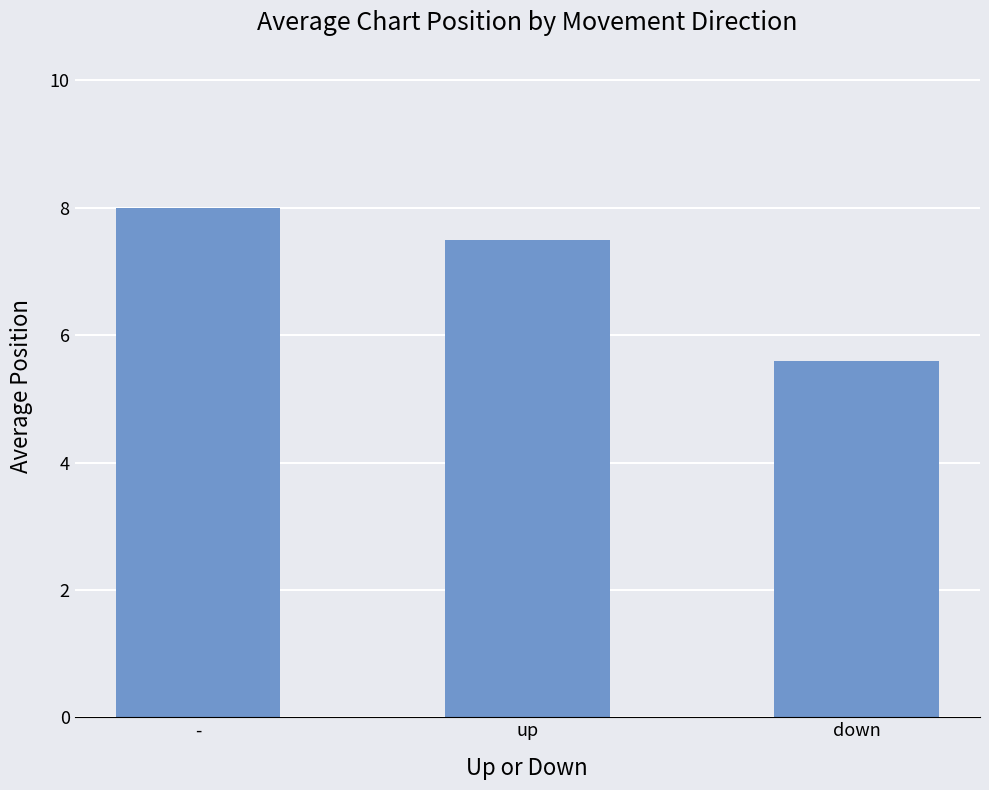

How many bars are there in total?

3